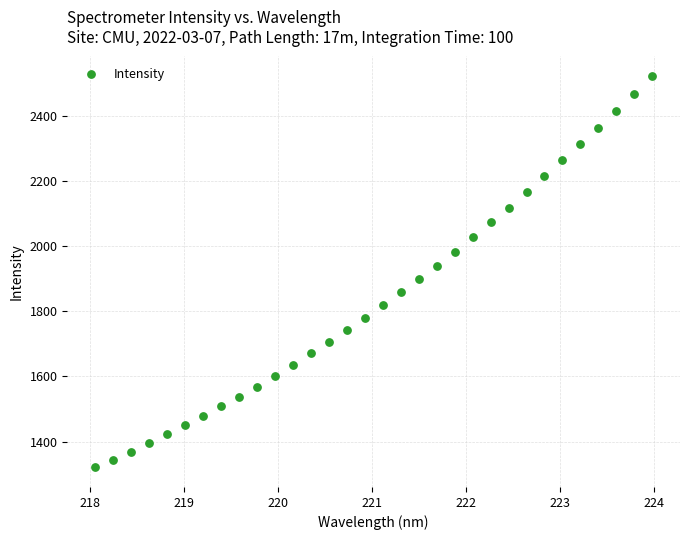

What is the range of Y values (max minus min)?

1199.9